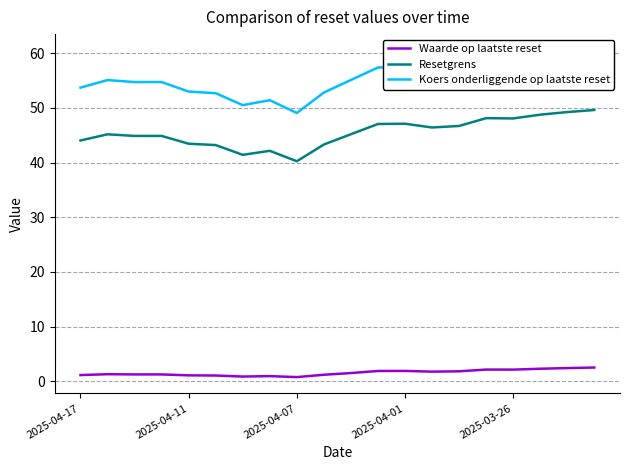

What is the total value across all series at 19?

112.6